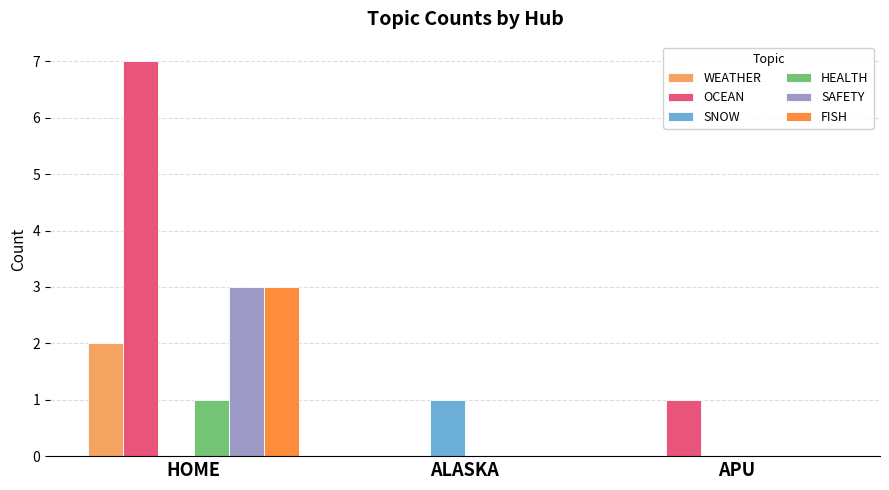

What is the difference between the SAFETY values at HOME and ALASKA?

3